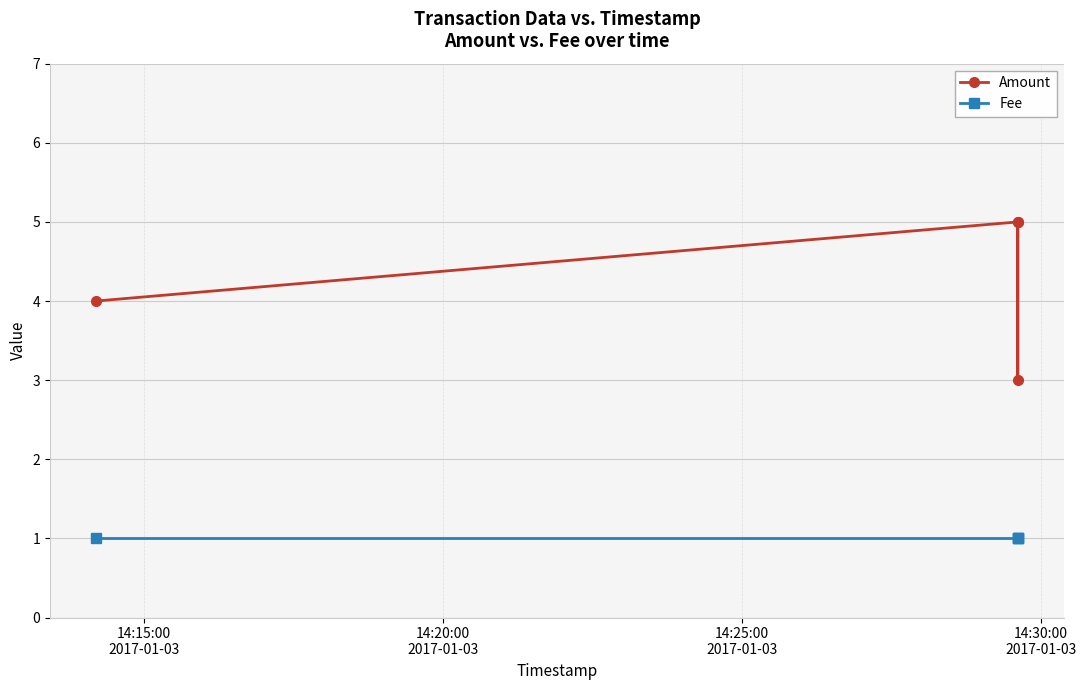

True or false: Amount and Fee cross at least once.

False